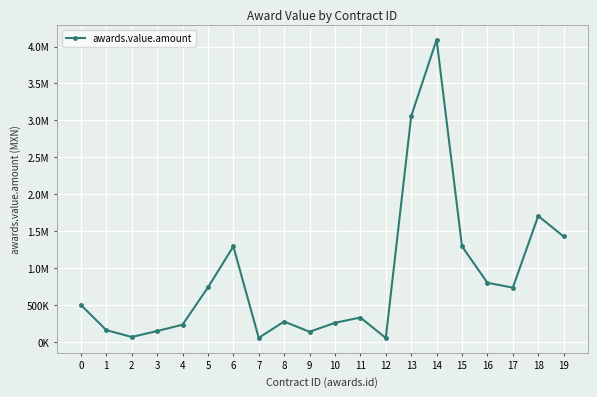

What is the value of the 11th point from the left?

257461.4